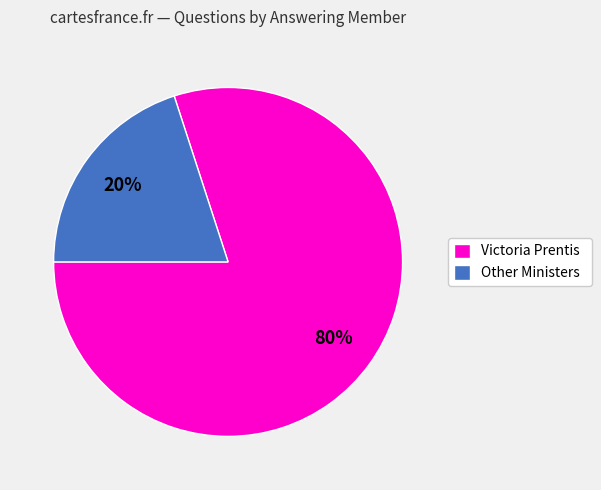

Is there any slice that represents more than half of the pie?

Yes